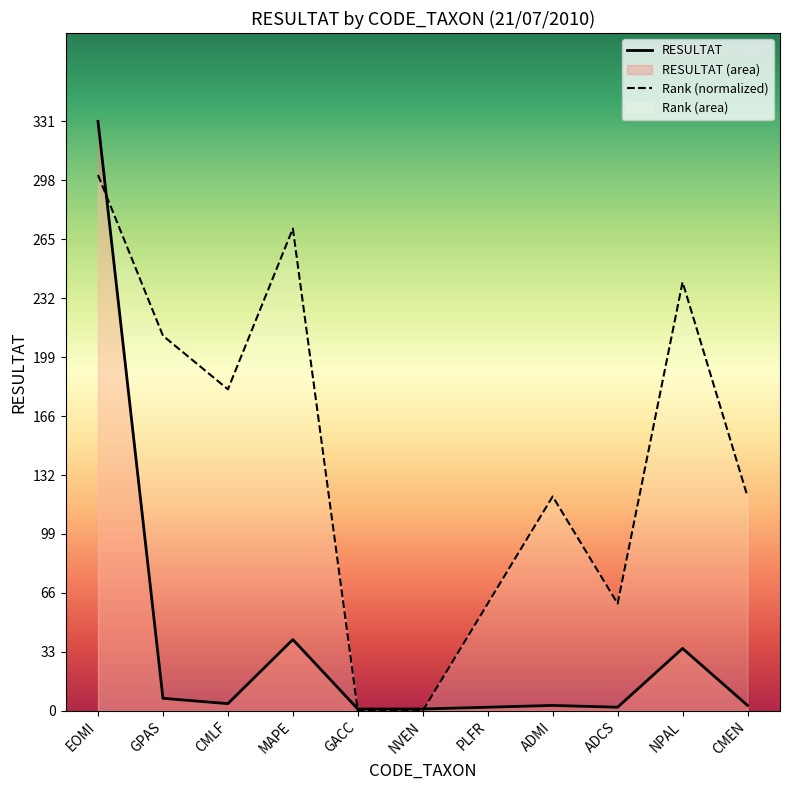

What value does the Rank (normalized) series have at ADCS?

60.2